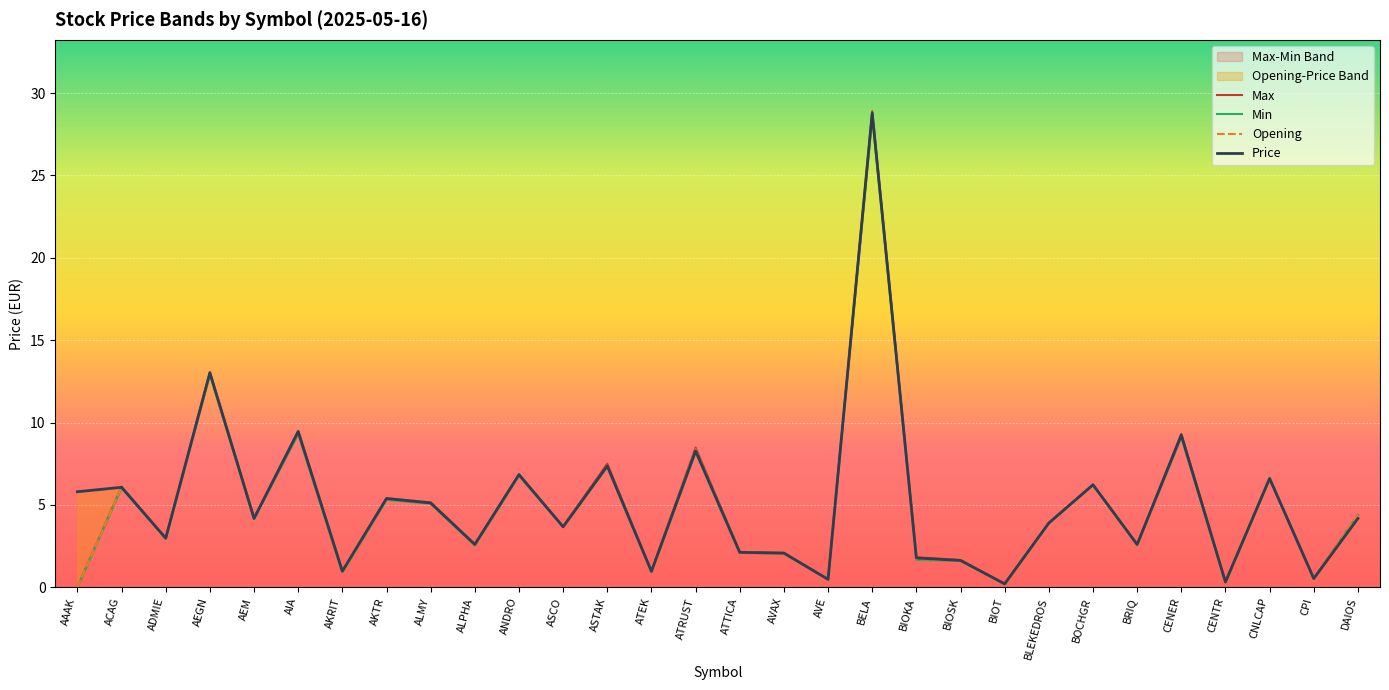

In Price, how many points are higher than both neighbors (excluding endpoints)?

11